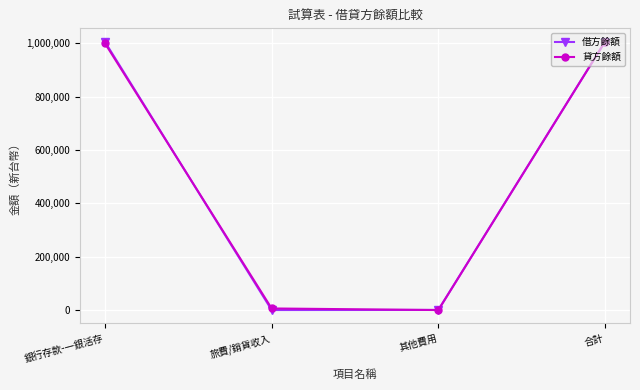

True or false: 貸方餘額 has more than 0 points higher than both neighbors.

False